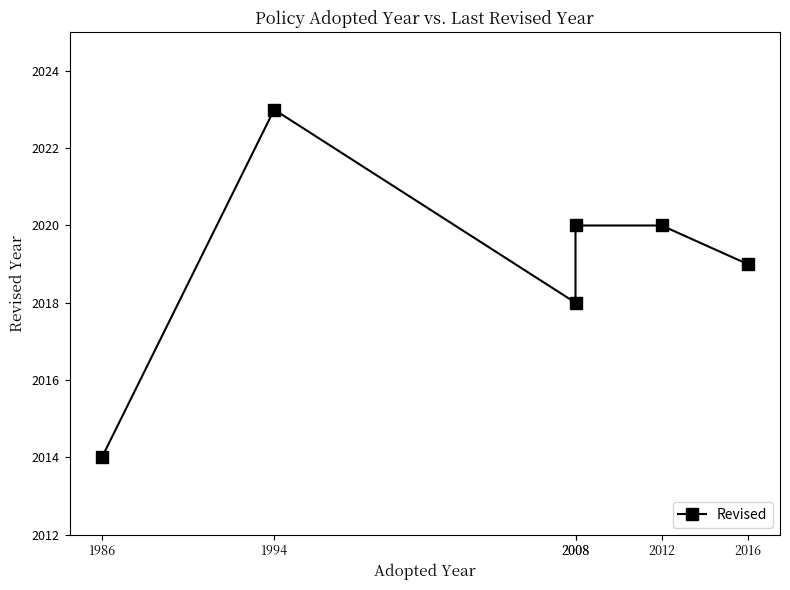

The value at 1994 is 707. True or false?

False